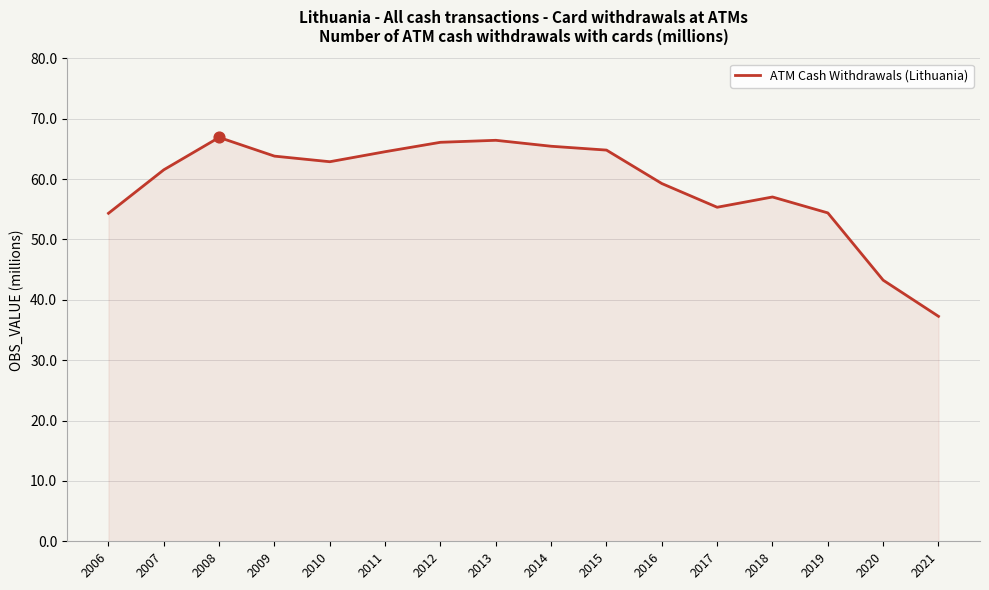

What is the change in value from 2009 to 2018?

-6.8